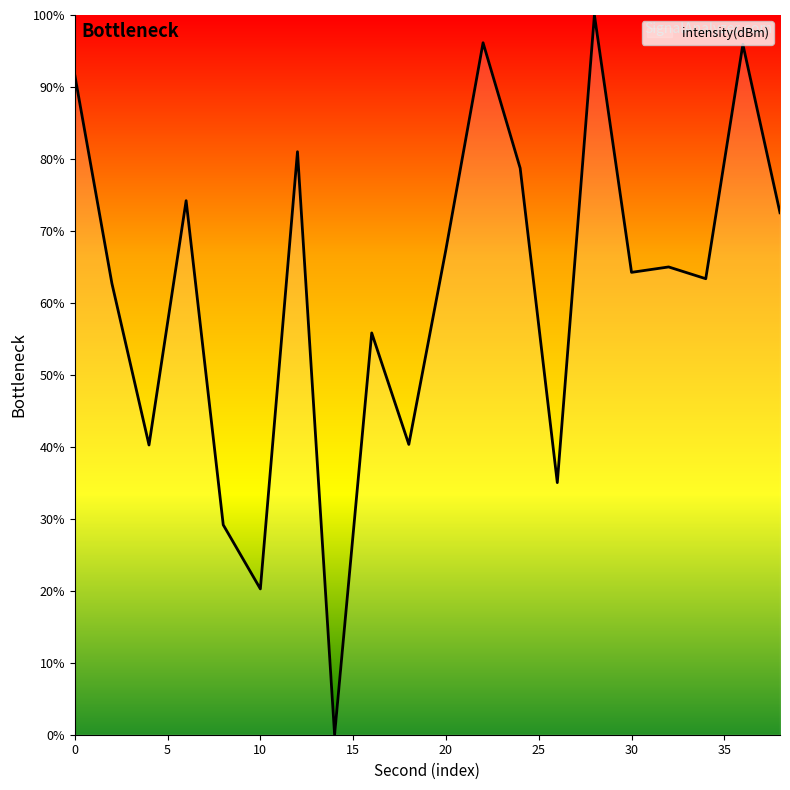

What is the greatest value displayed?

100.0